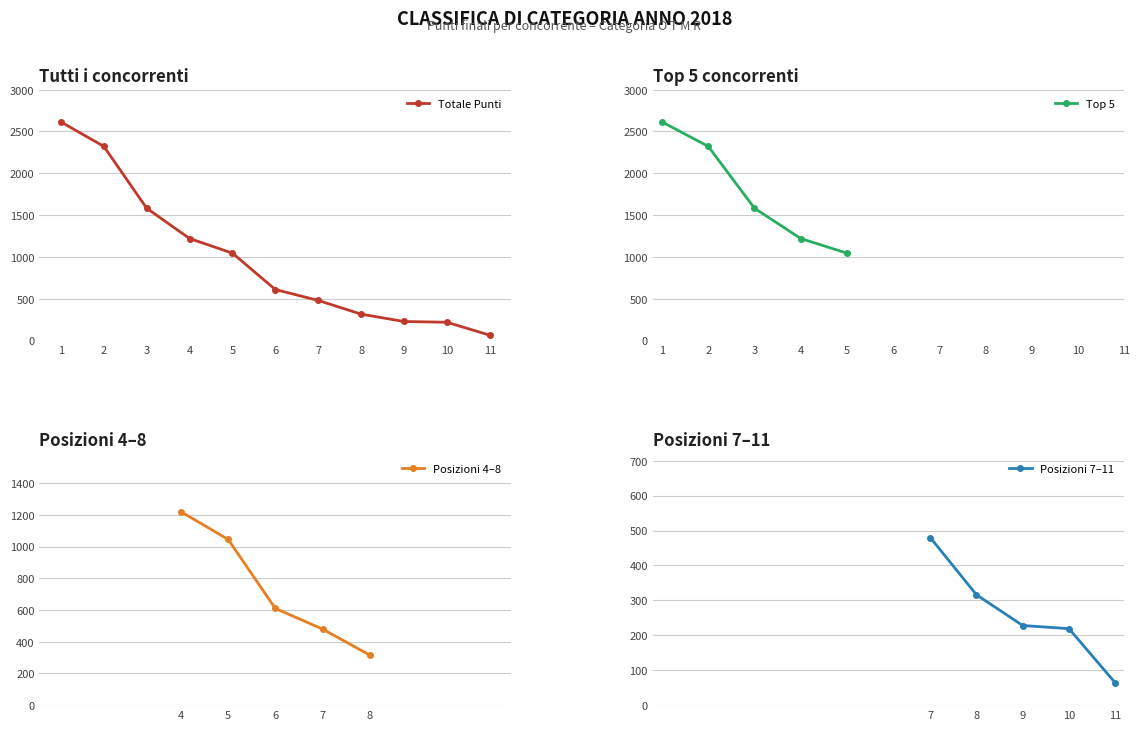

What is the difference between the second highest and minimum values?

2258